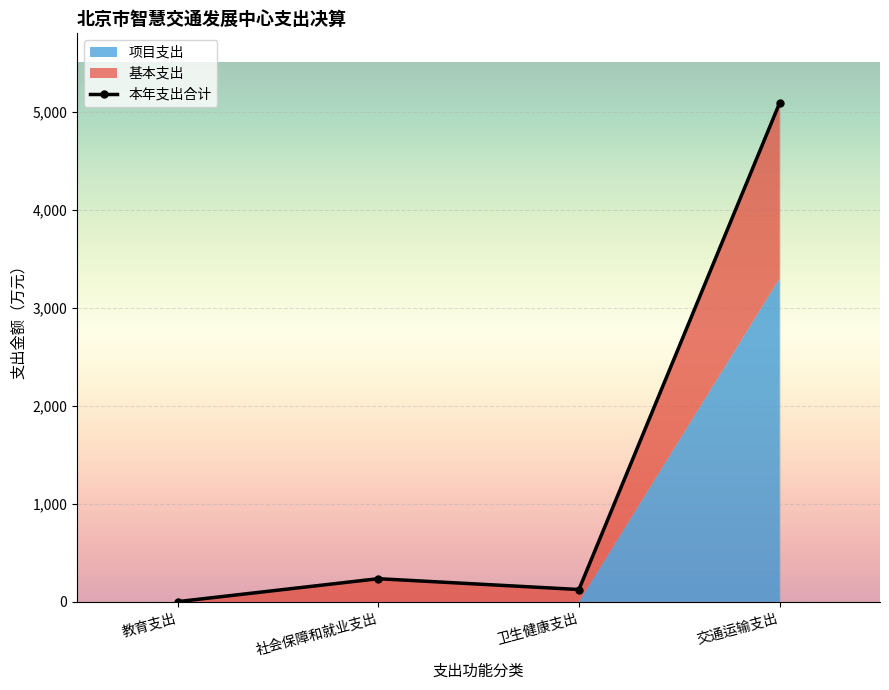

What is the sum of the 基本支出 values at 卫生健康支出 and 社会保障和就业支出?

362.7